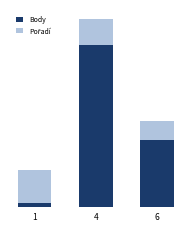

Are the bars grouped side by side (vs. stacked)?

No